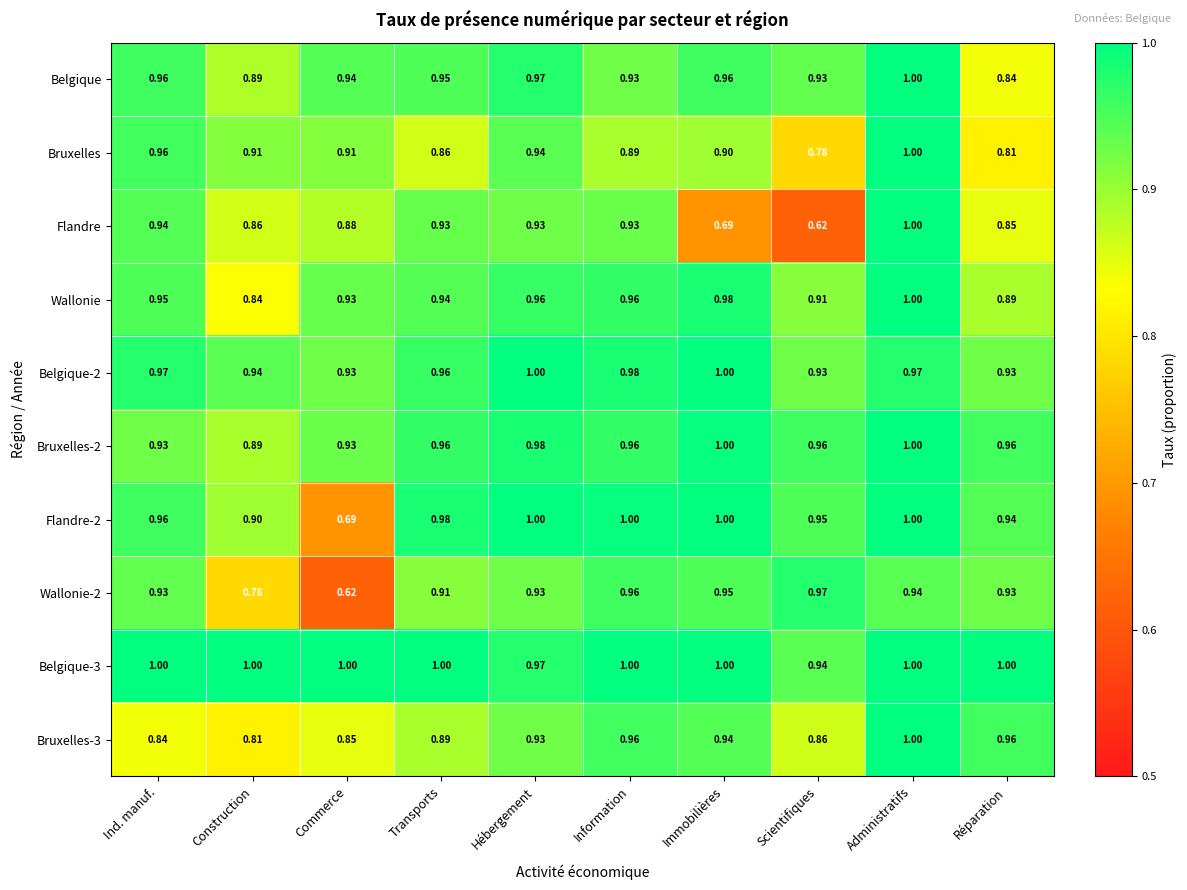

Which series changed the most between Information and Scientifiques?

Flandre